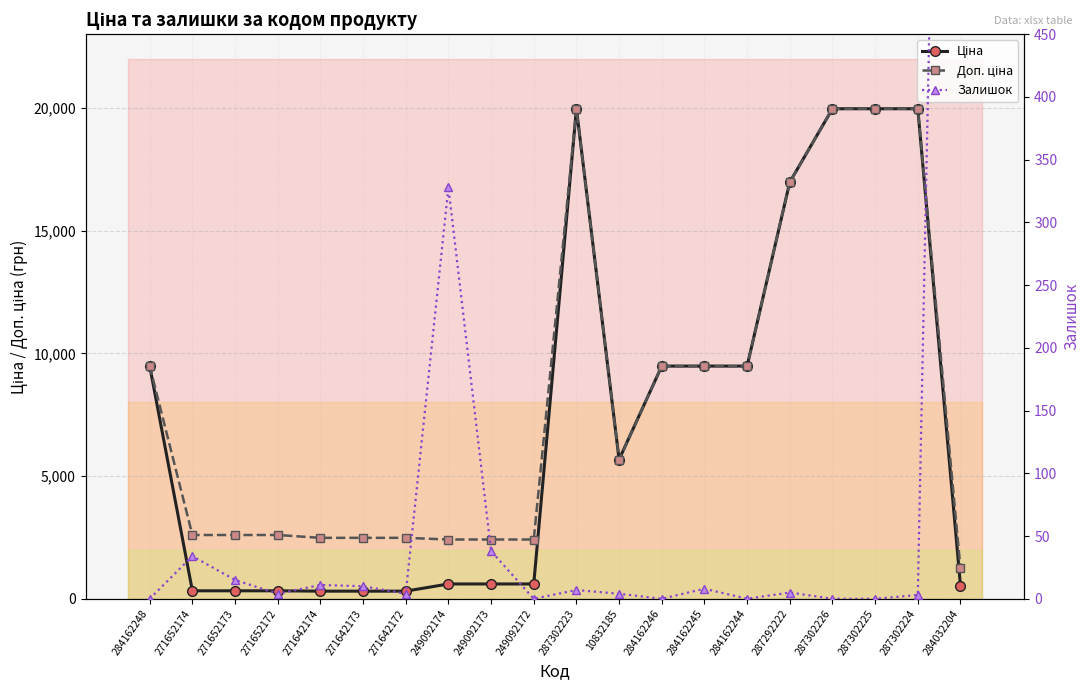

Which series has the widest spread of values?

Ціна